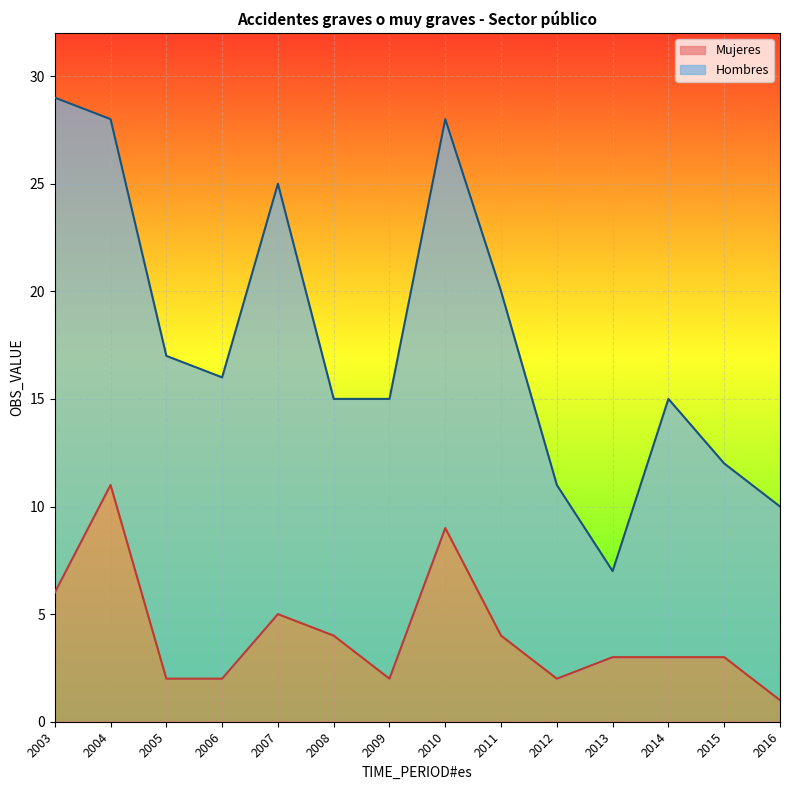

Which category has the lowest value in the Mujeres series?

2016